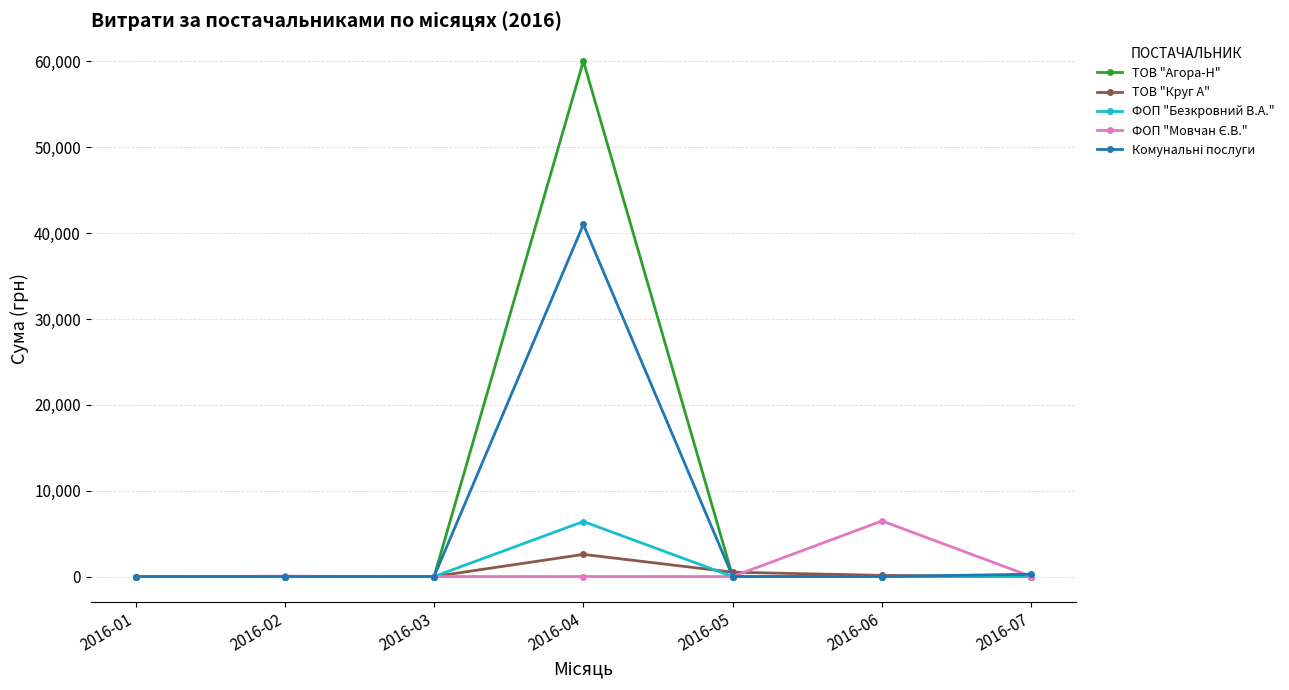

At which label does ТОВ "Круг А" reach its peak?

2016-04